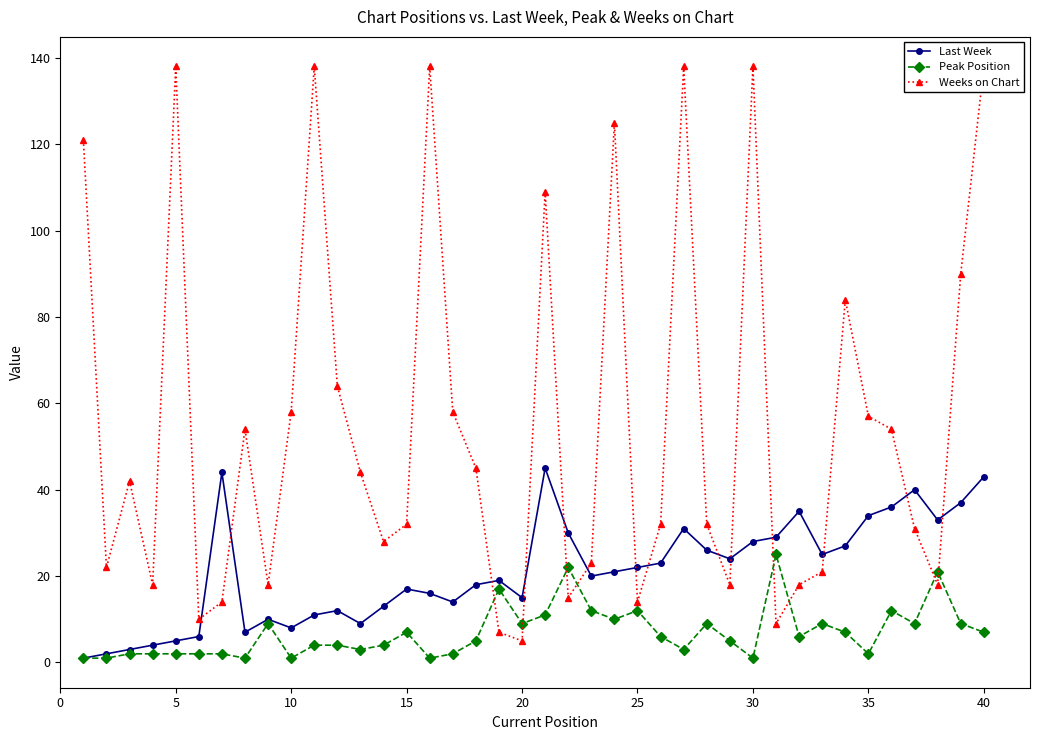

Is it true that Peak Position equals 1 at 30?

True